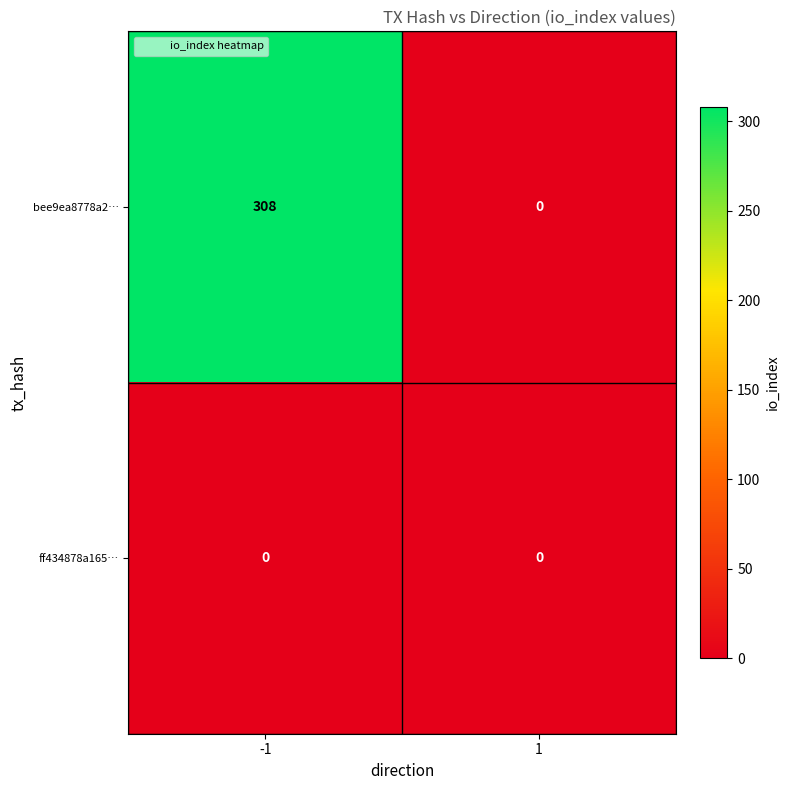

List the series in order of their peak value, highest first.

bee9ea8778a2…, ff434878a165…